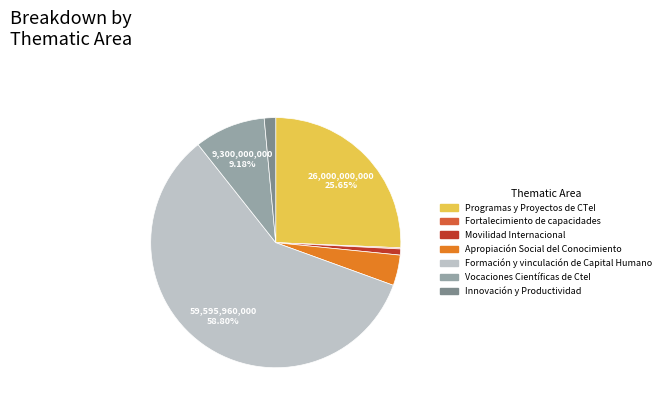

To the nearest percent, what percentage of the pie is Innovación y Productividad?

1%